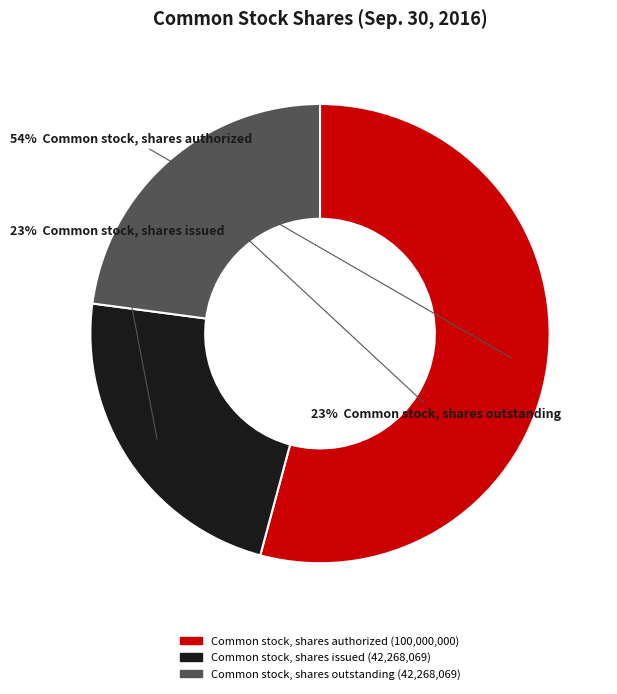

Combined, do Common stock, shares authorized and Common stock, shares outstanding account for over 50%?

Yes